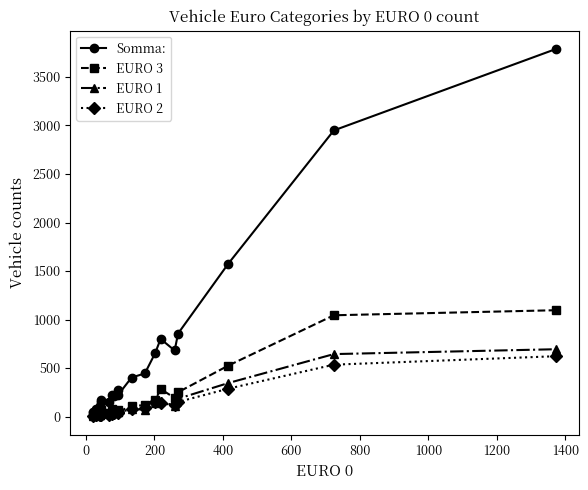

Which series has the widest spread of values?

Somma: